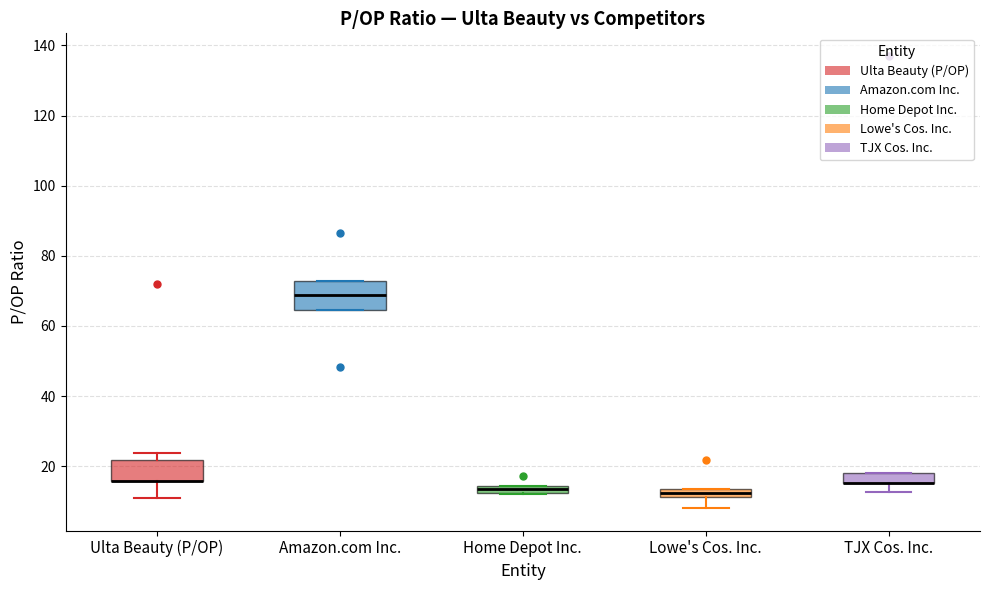

Where is the lower edge of the box for Home Depot Inc. on the y-axis? The values are not printed on the chart, so give them approximately, as read against the axis.

12